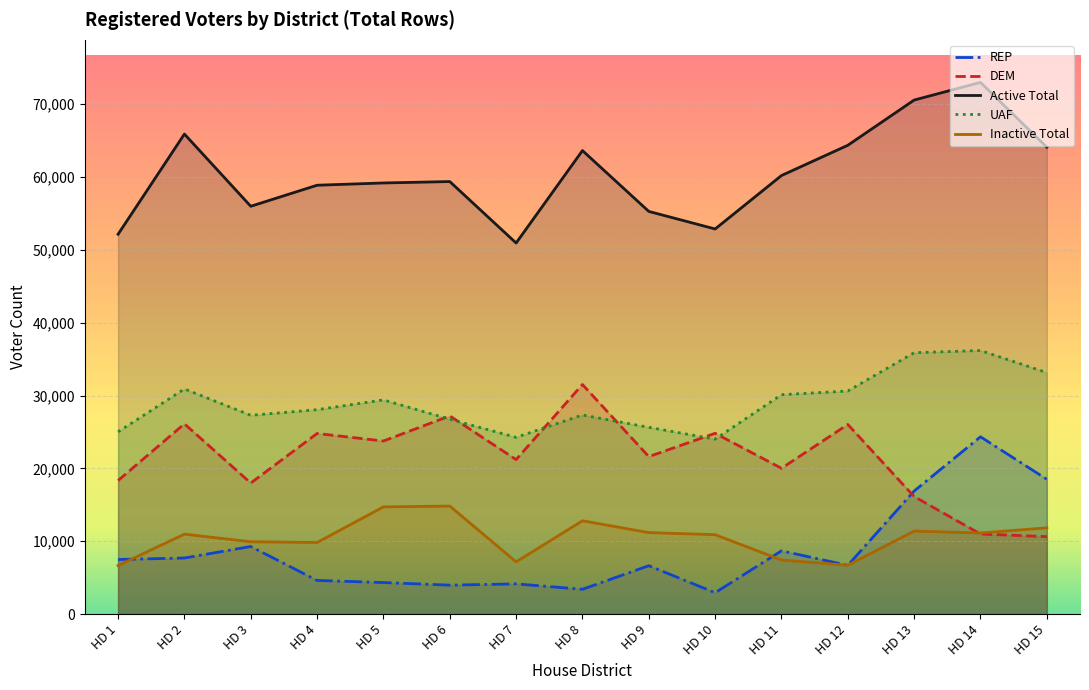

Rank the series at HD 5 from lowest to highest value.

REP, Inactive Total, DEM, UAF, Active Total